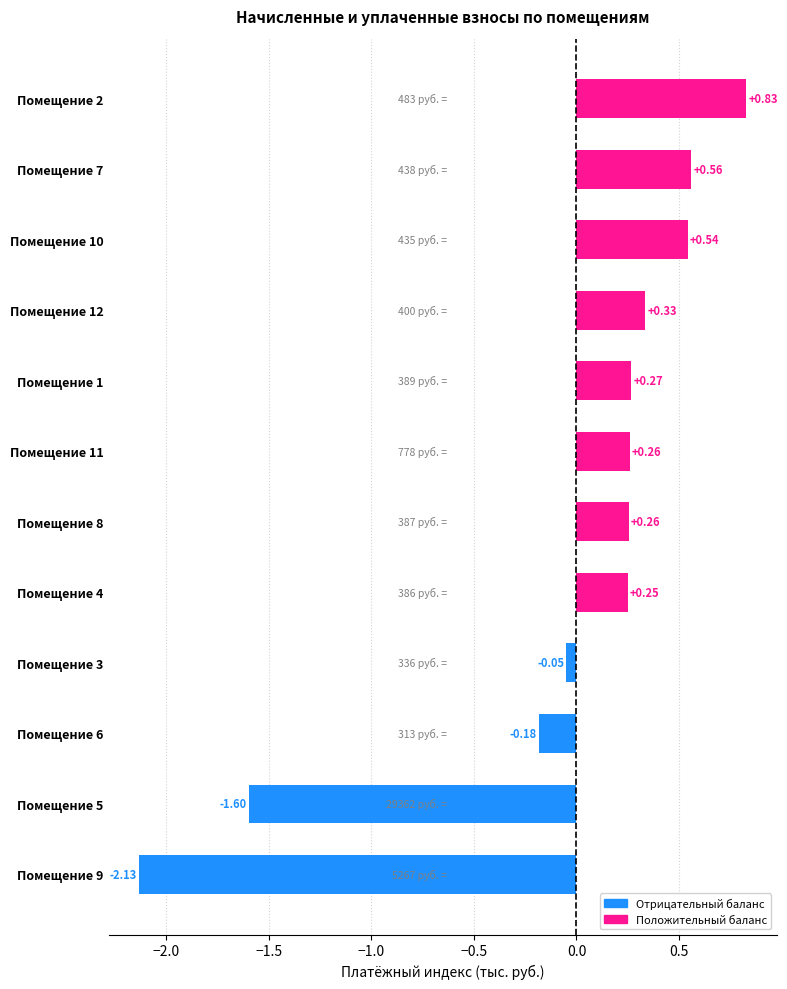

What is the sum of the values at Помещение 9 and Помещение 11?

-1.9